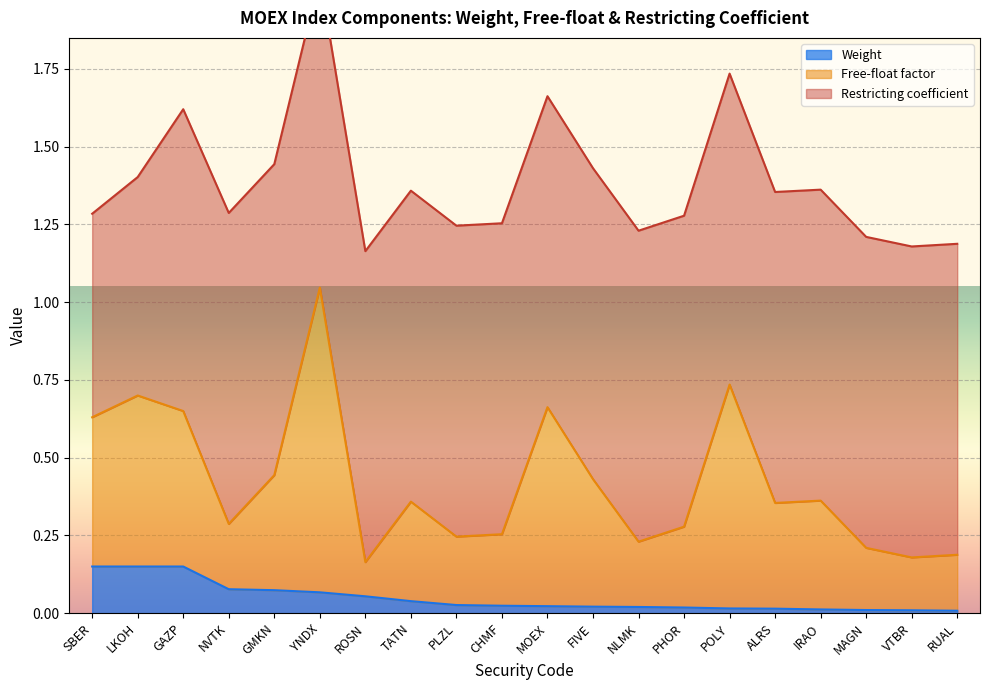

True or false: Weight has a value of 0.0 at PHOR.

True